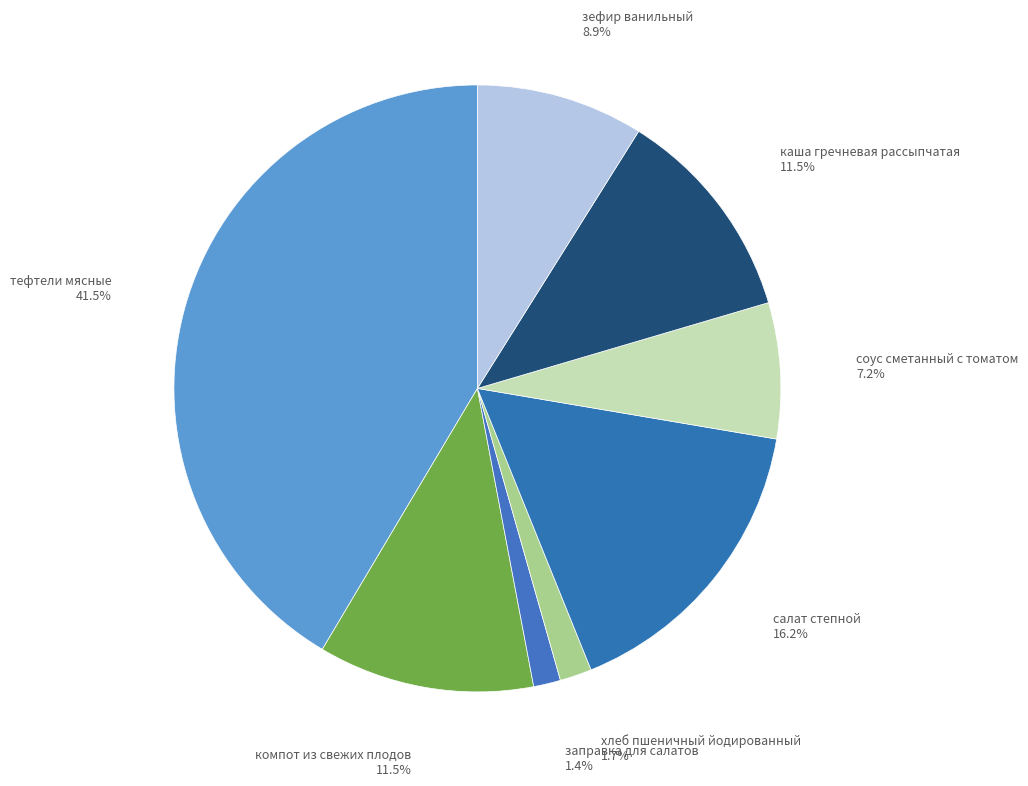

Which category has the biggest portion of the pie?

тефтели мясные